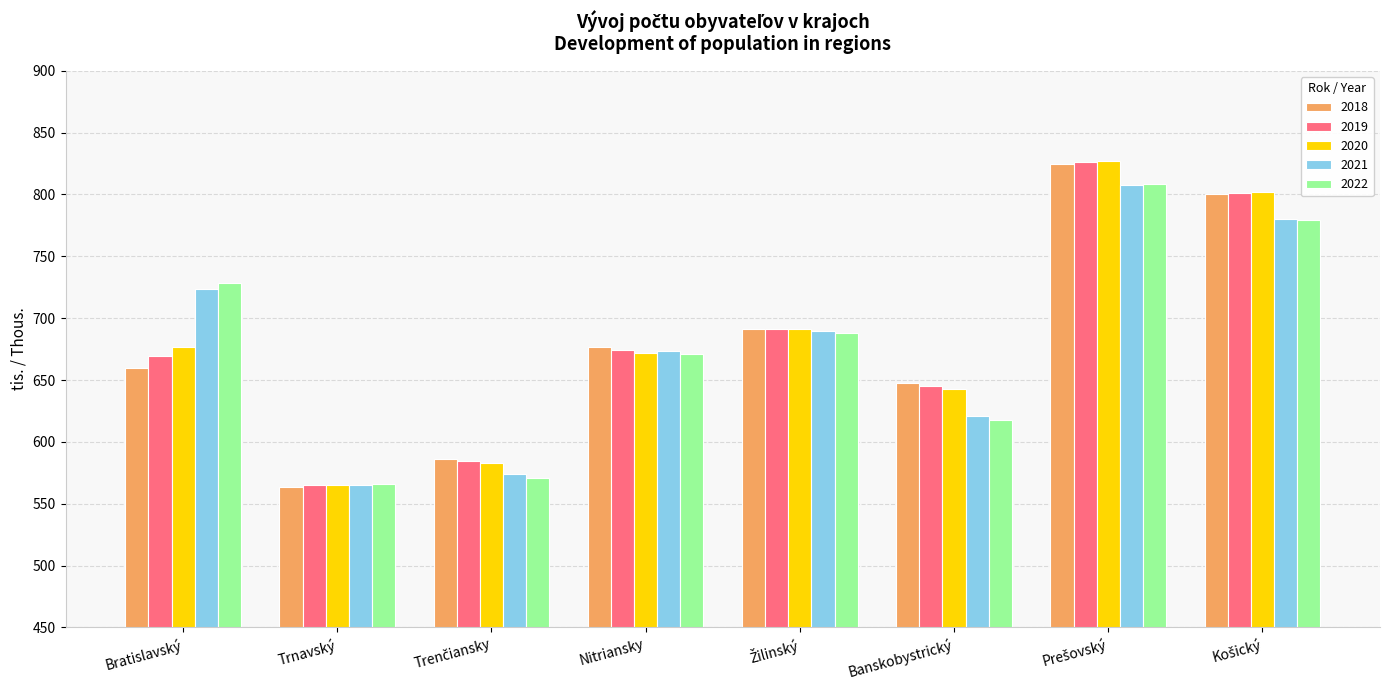

What is the total value across all series at Trnavský?

2824.7